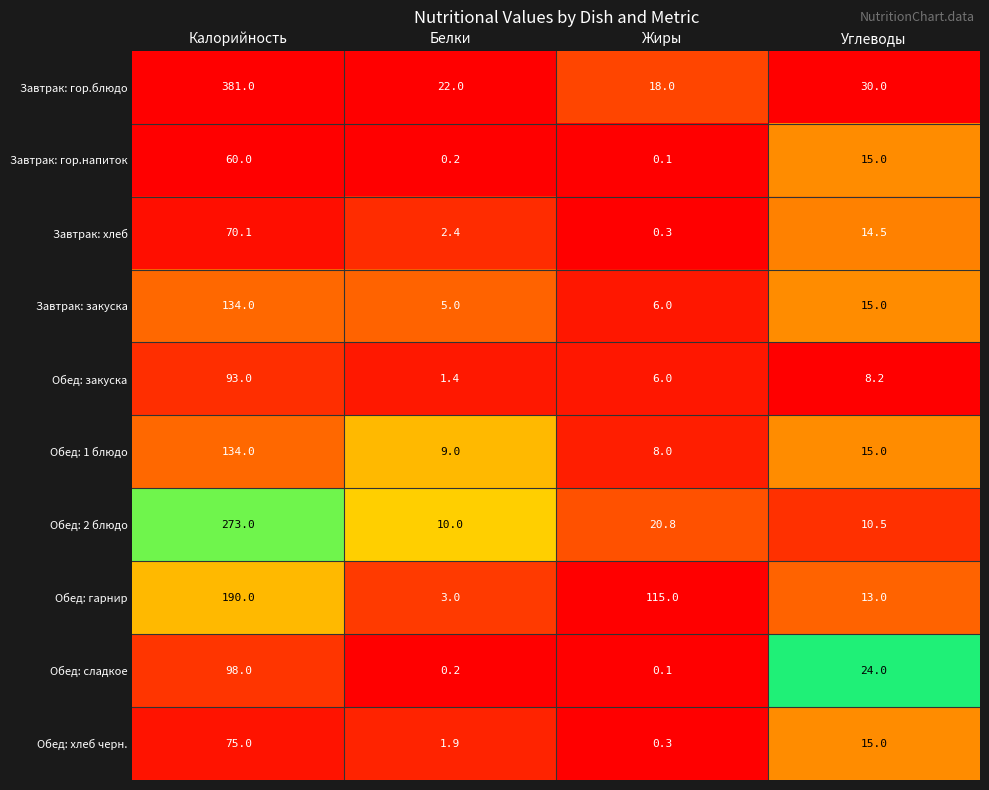

Rank the categories by Обед: 2 блюдо value from lowest to highest.

Белки, Углеводы, Жиры, Калорийность